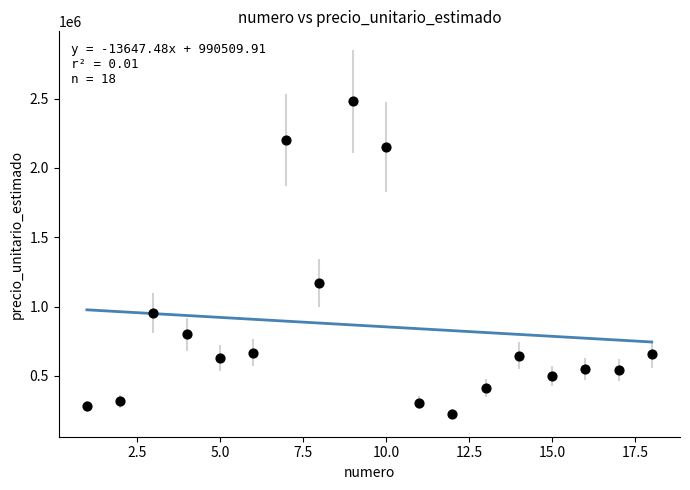

What is the range of X values (max minus min)?

17